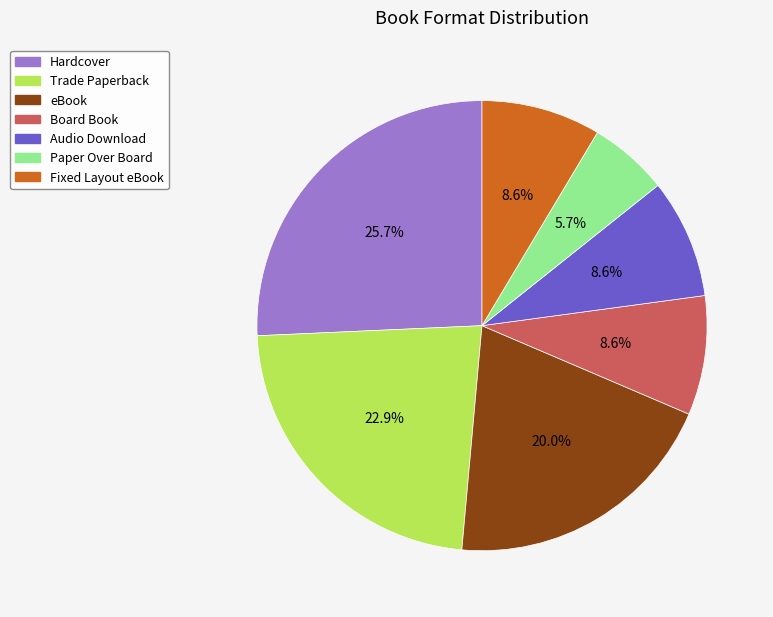

What percentage is the Paper Over Board slice, to the nearest percent?

6%